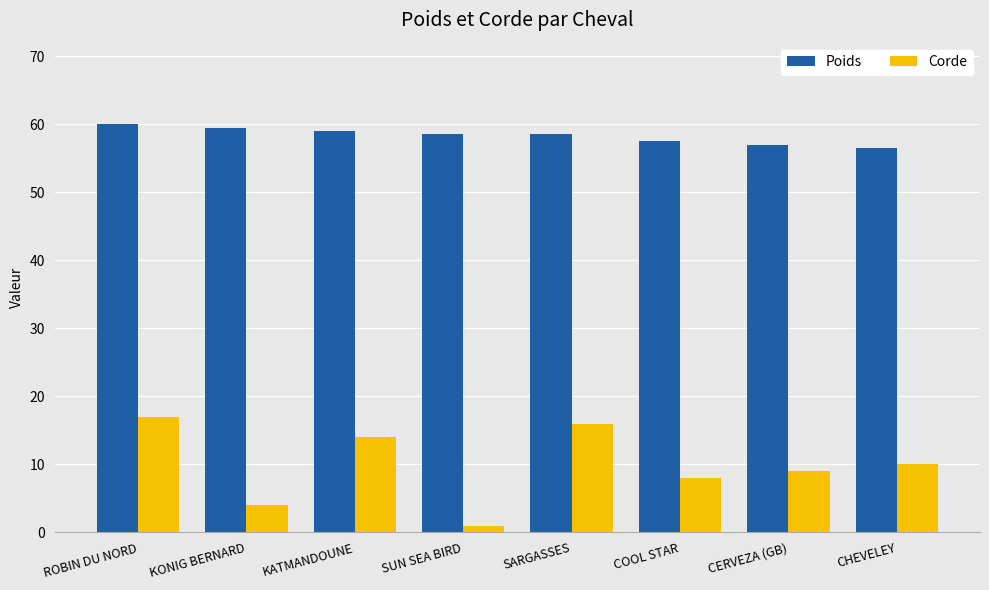

Between ROBIN DU NORD and KONIG BERNARD, which series saw the biggest shift?

Corde